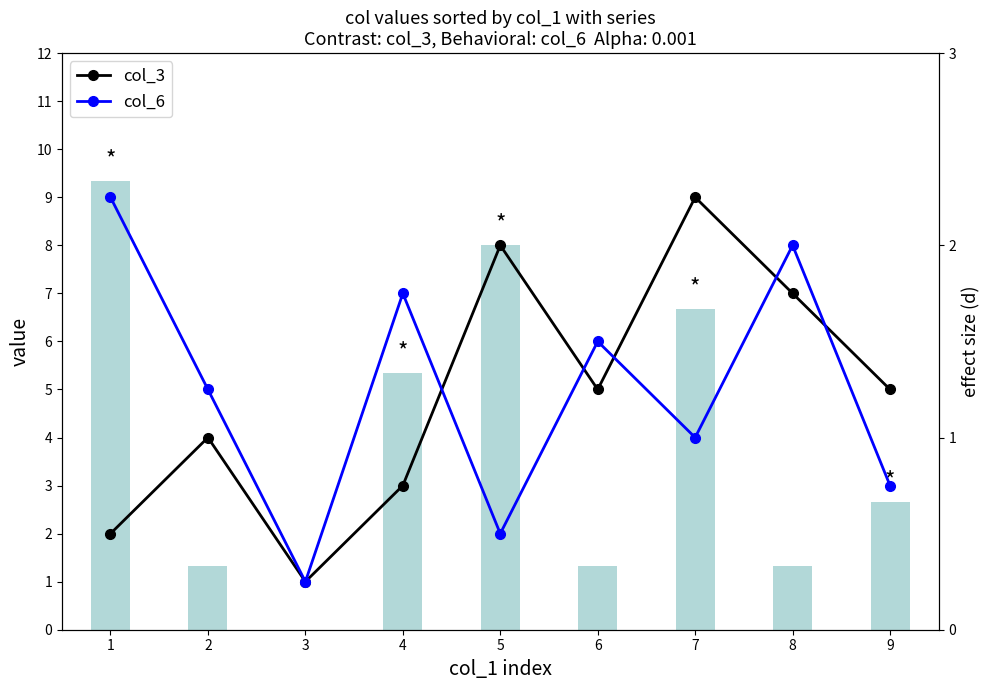

Reading right to left, list all the values displayed in this chart.

col_3: 9=5.0	8=7.0	7=9.0	6=5.0	5=8.0	4=3.0	3=1.0	2=4.0	1=2.0
col_6: 9=3.0	8=8.0	7=4.0	6=6.0	5=2.0	4=7.0	3=1.0	2=5.0	1=9.0
effect size: 9=0.7	8=0.3	7=1.7	6=0.3	5=2.0	4=1.3	3=0.0	2=0.3	1=2.3